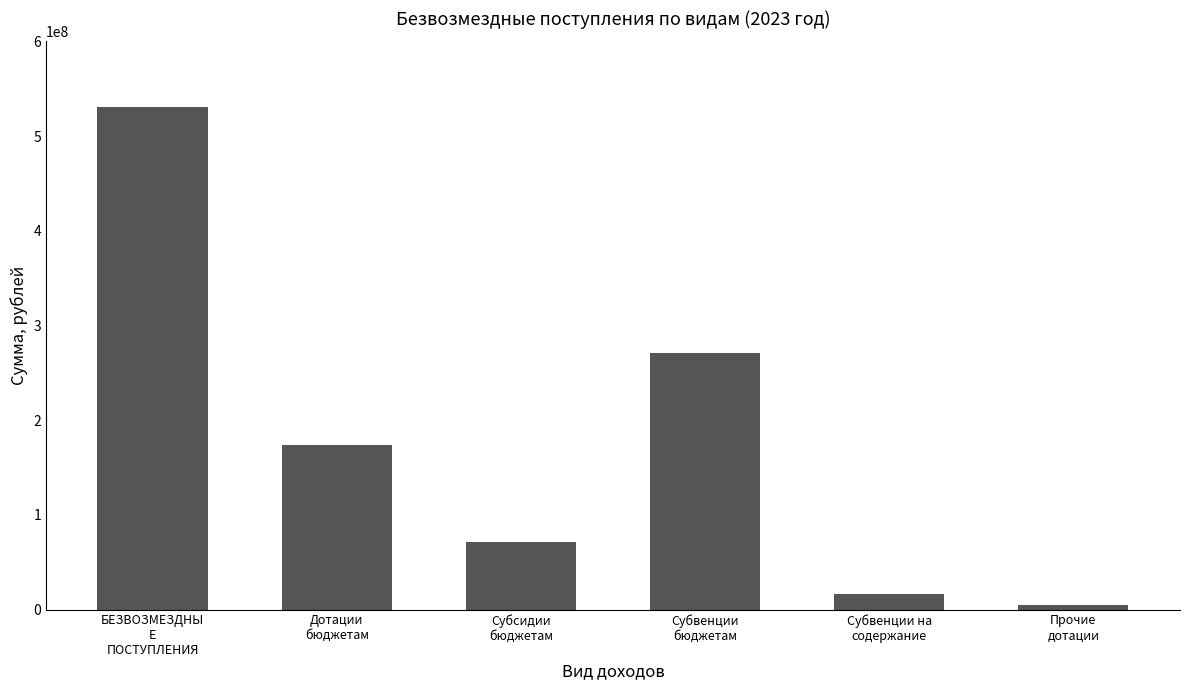

Where is the data nearest to the value 267562143?

Субвенции
бюджетам